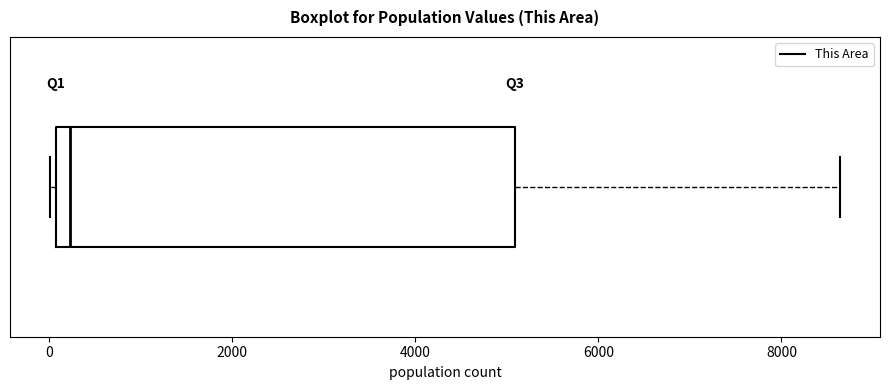

Where does the median line of the box sit on the x-axis? The values are not printed on the chart, so give them approximately, as read against the axis.

200